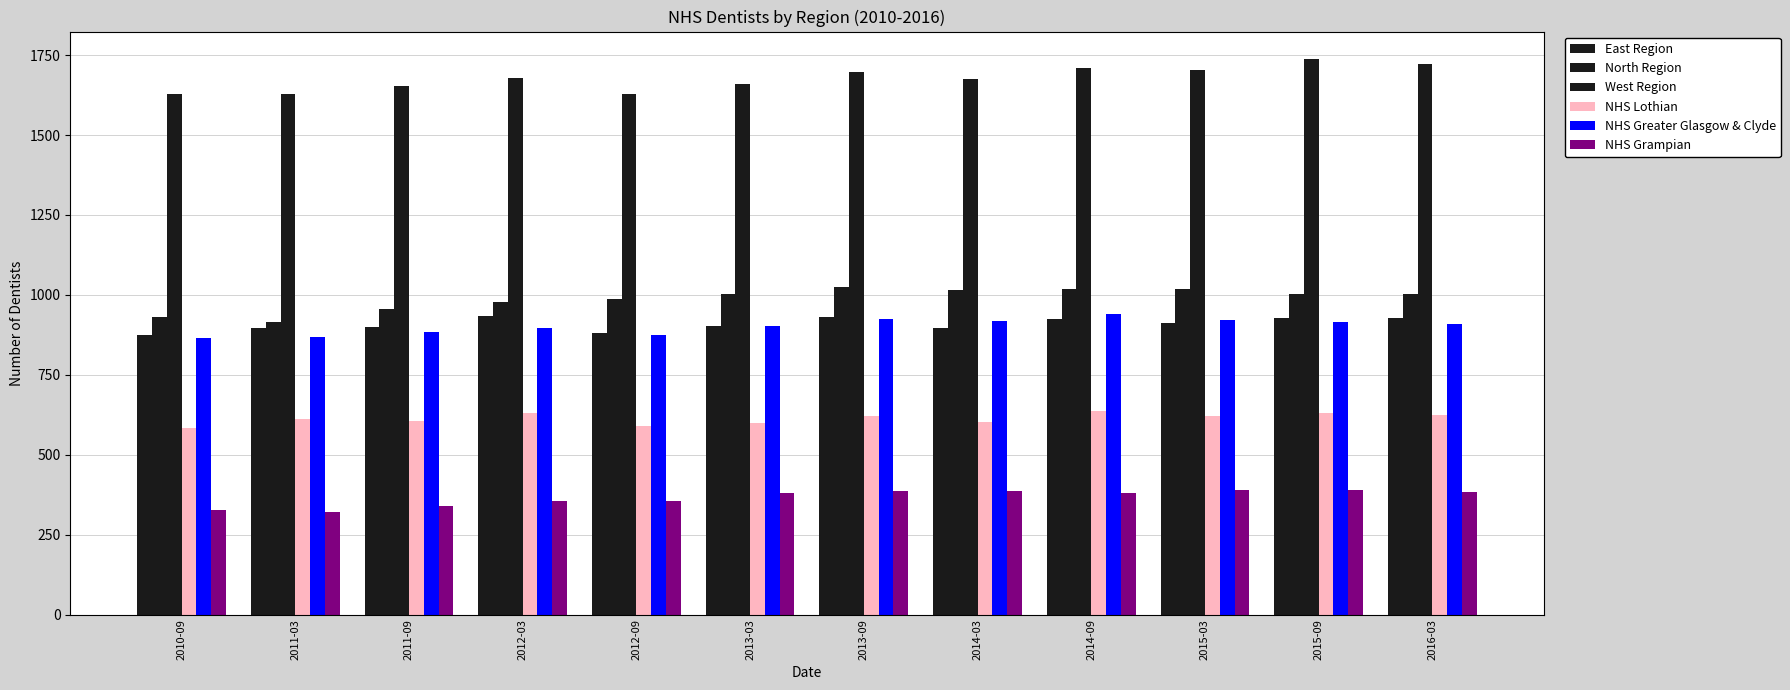

What is the label of the 4th bar from the left?

2012-03